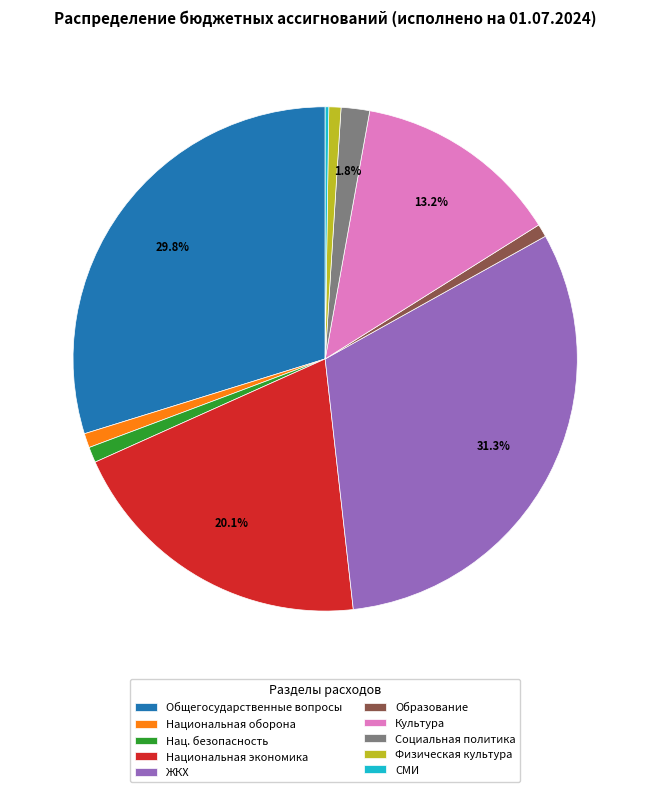

How much of the chart is everything except Национальная экономика?

79.9%